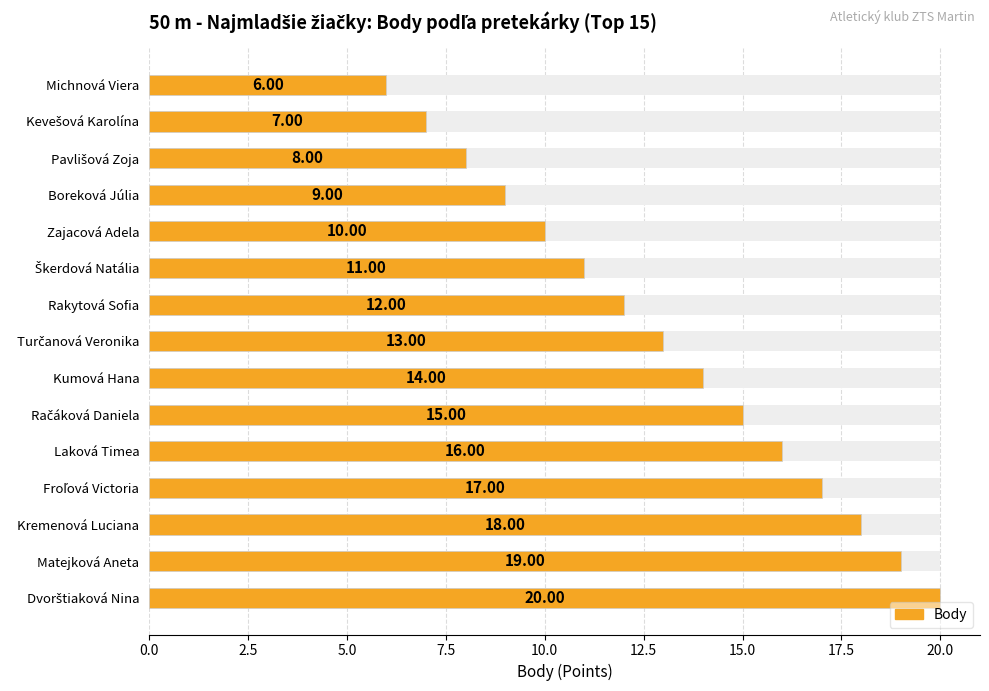

Are the bars horizontal?

Yes